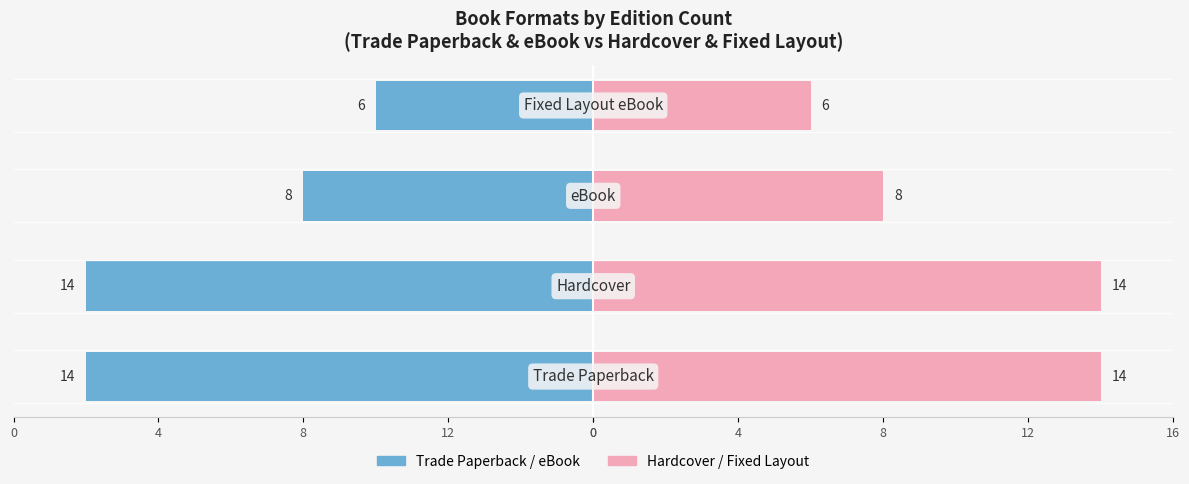

Between 8 and 0, which is larger?

8